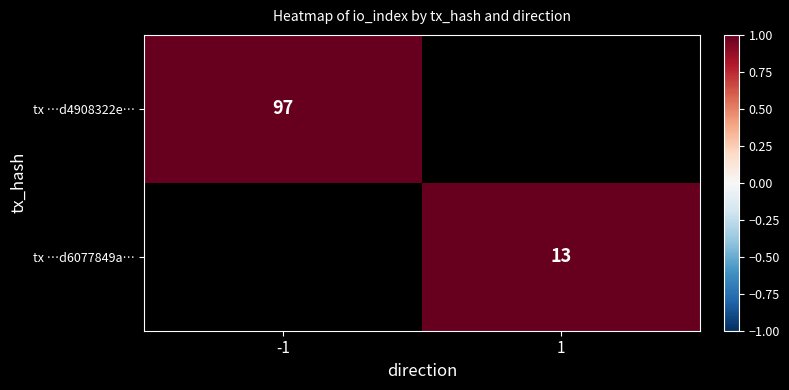

Is it true that tx …d4908322e… equals 97 at -1?

True